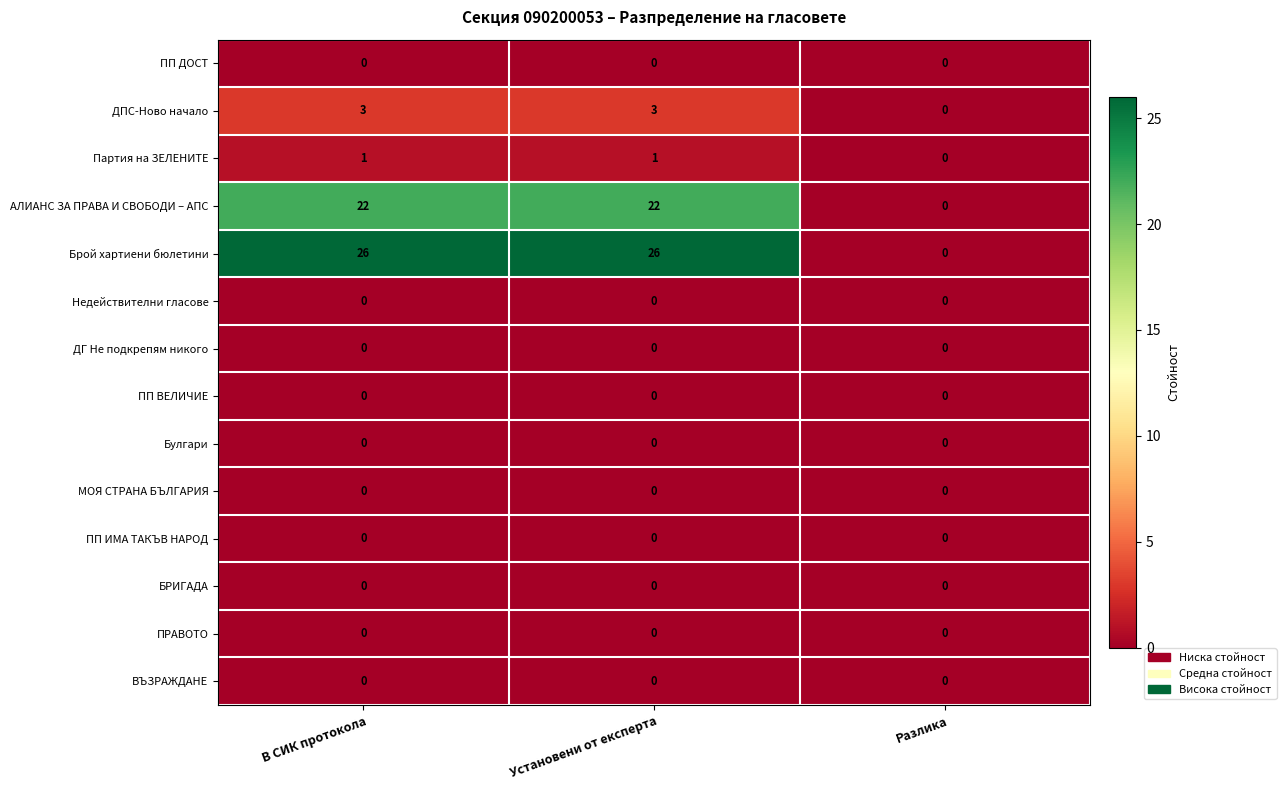

What is the sum of all Брой хартиени бюлетини values?

52